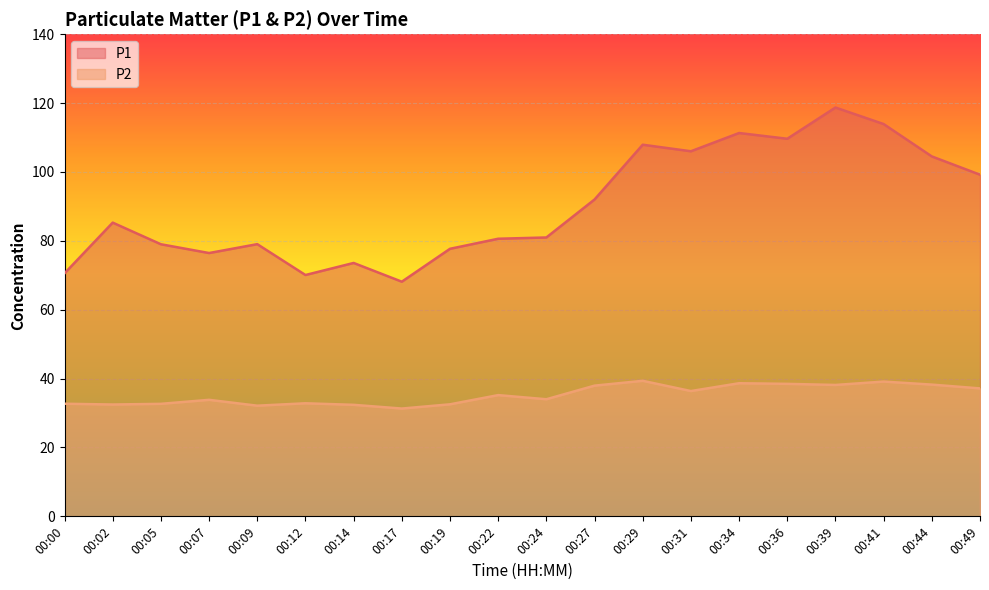

At how many categories does at least one series exceed 39?

20